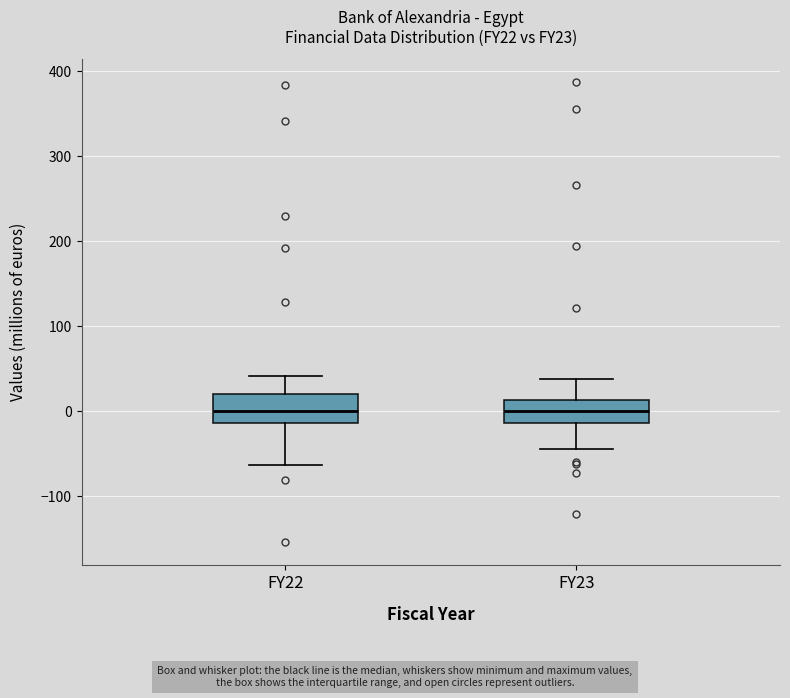

Reading left to right, transcribe this box plot: for each box, give where its median line is, the range the box spans, and where its two whiskers end, as read against the y-axis. The values are not printed on the chart, so give them approximately, as read against the axis.

FY22: median 0, box -10 to 20, whiskers -60 to 40
FY23: median 0, box -10 to 10, whiskers -40 to 40